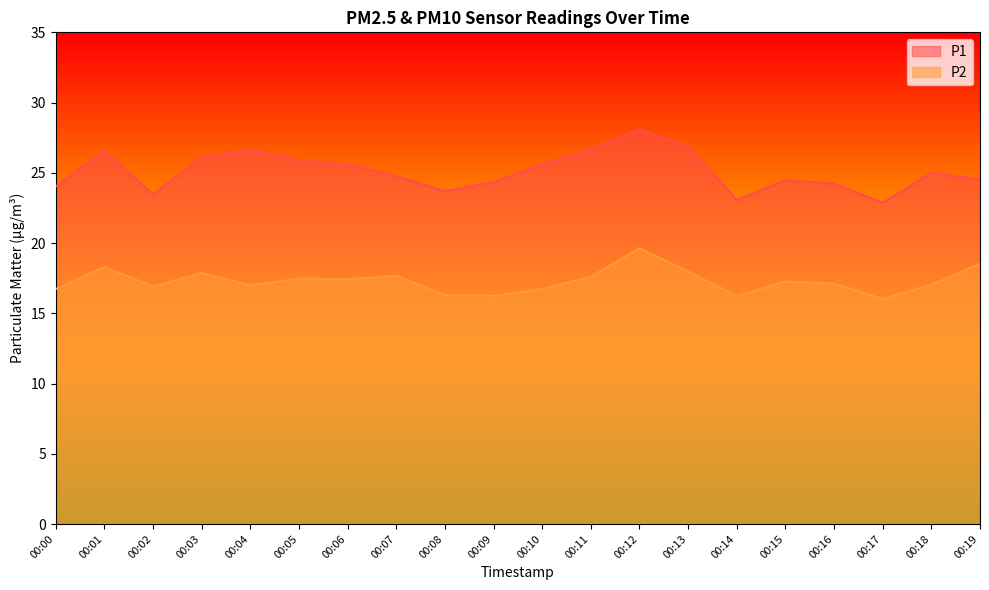

What is the difference between the maximum and second lowest values in the P2 series?

3.4